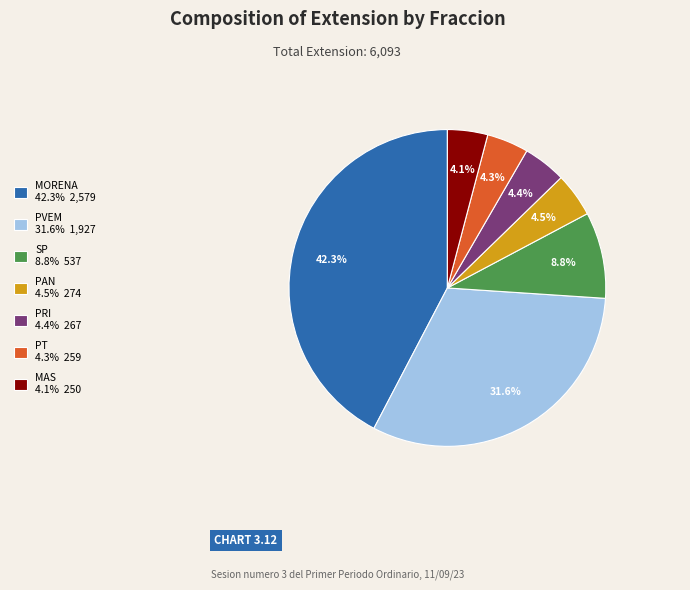

How many segments does this pie chart have?

7